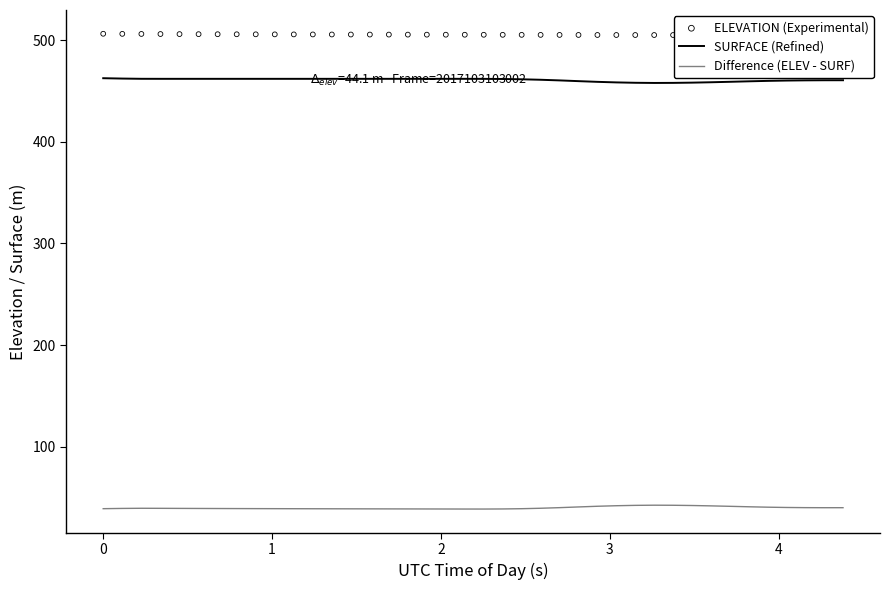

At how many categories does at least one series exceed 159?

40